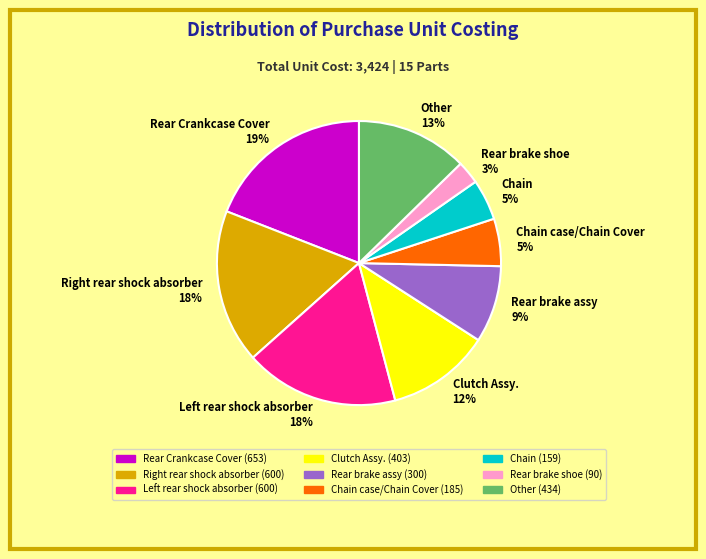

Which category has the smallest portion of the pie?

Rear brake shoe